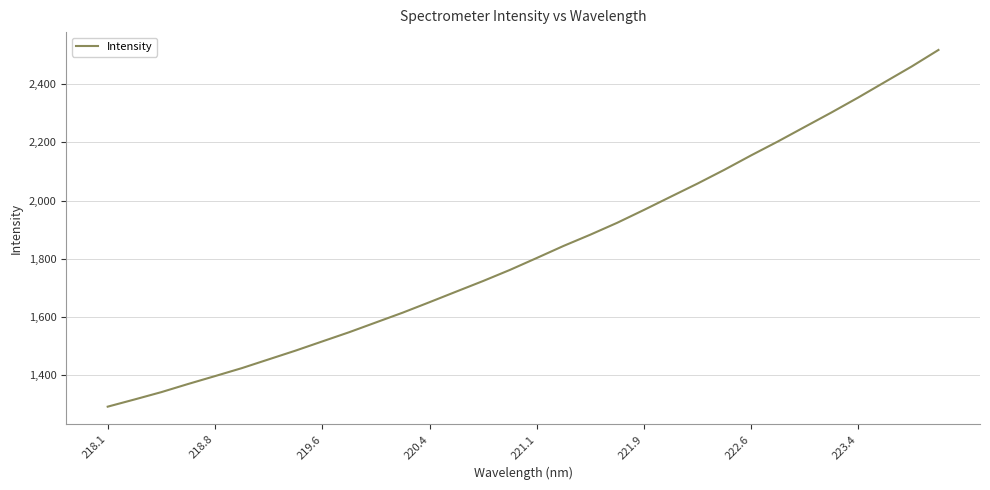

True or false: there are more than 0 points higher than both neighbors.

False